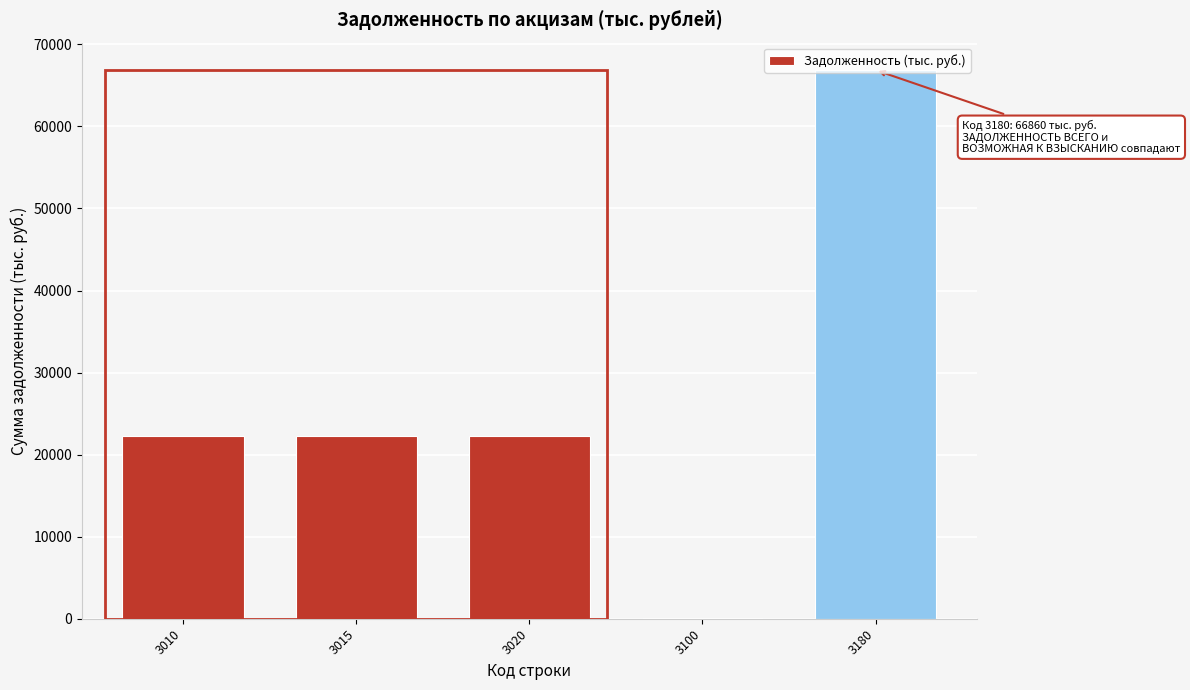

The chart shows a value of 32289 at 3015. True or false?

False